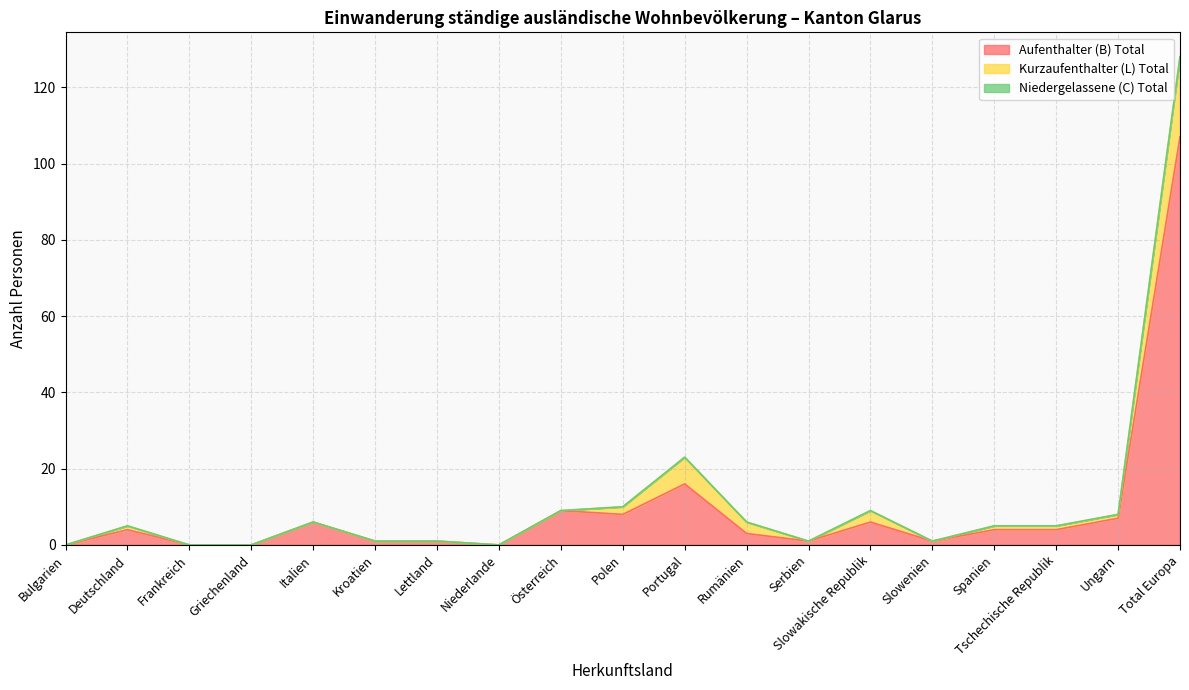

True or false: Aufenthalter (B) Total and Niedergelassene (C) Total cross at least once.

False